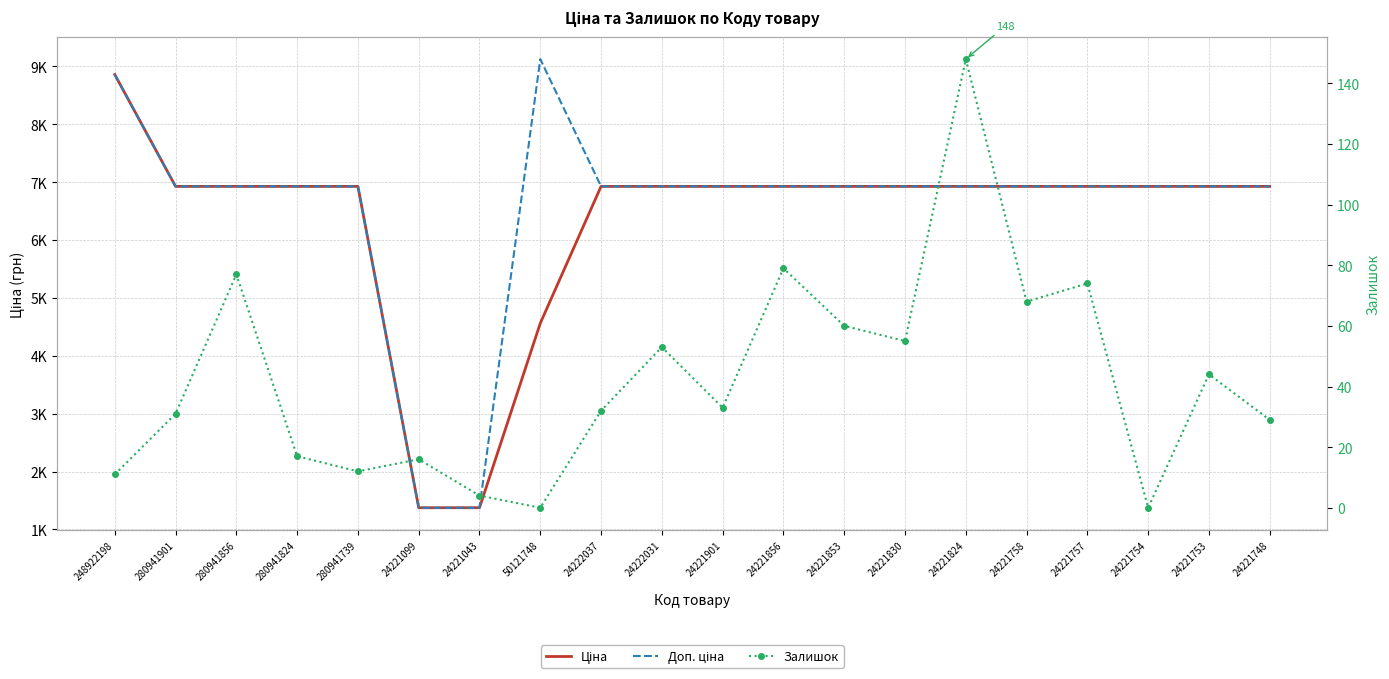

True or false: Залишок and Доп. ціна intersect in this chart.

False